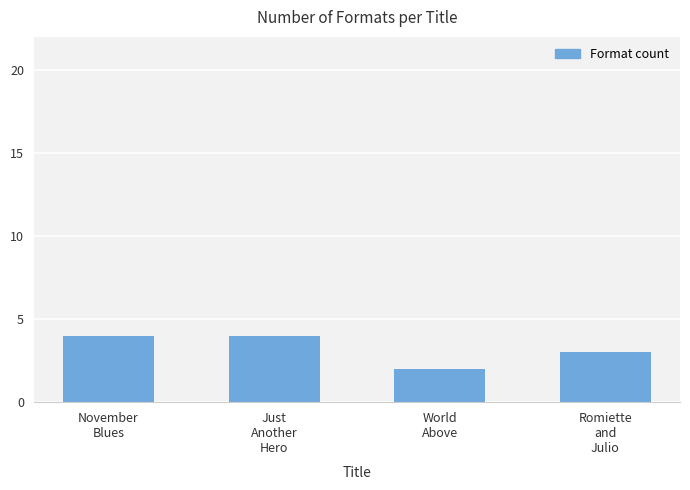

Reading left to right, transcribe all the data shown in this chart.

4	4	2	3